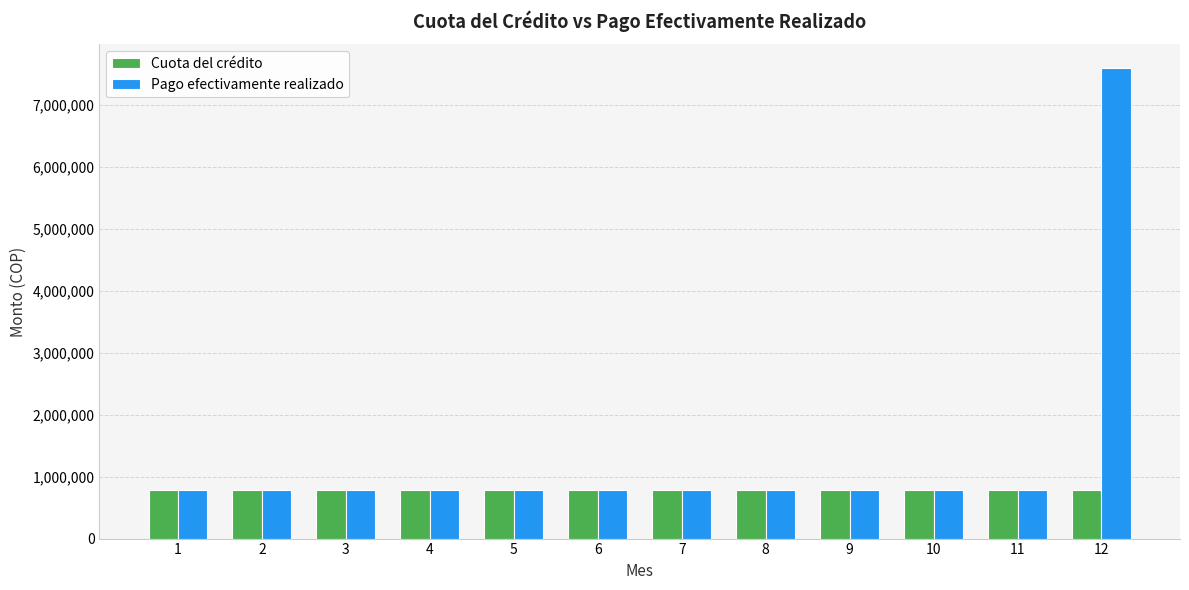

Is it true that Cuota del crédito equals 782688.9 at 5?

True